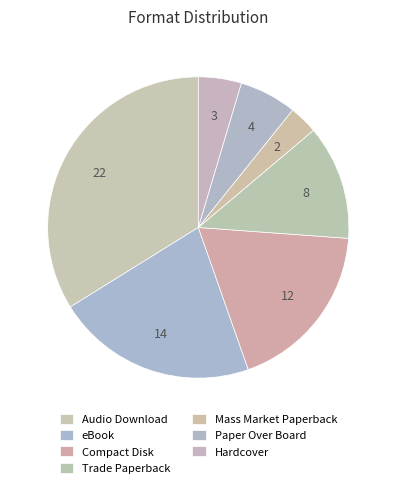

To the nearest percent, what percentage of the pie is Paper Over Board?

6%